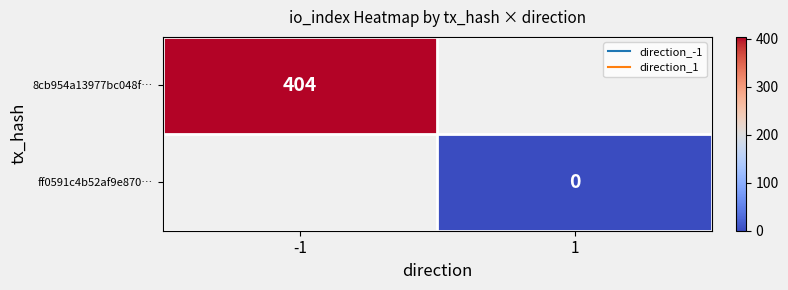

List the labels in order of 8cb954a13977bc048f… value, smallest first.

-1, 1